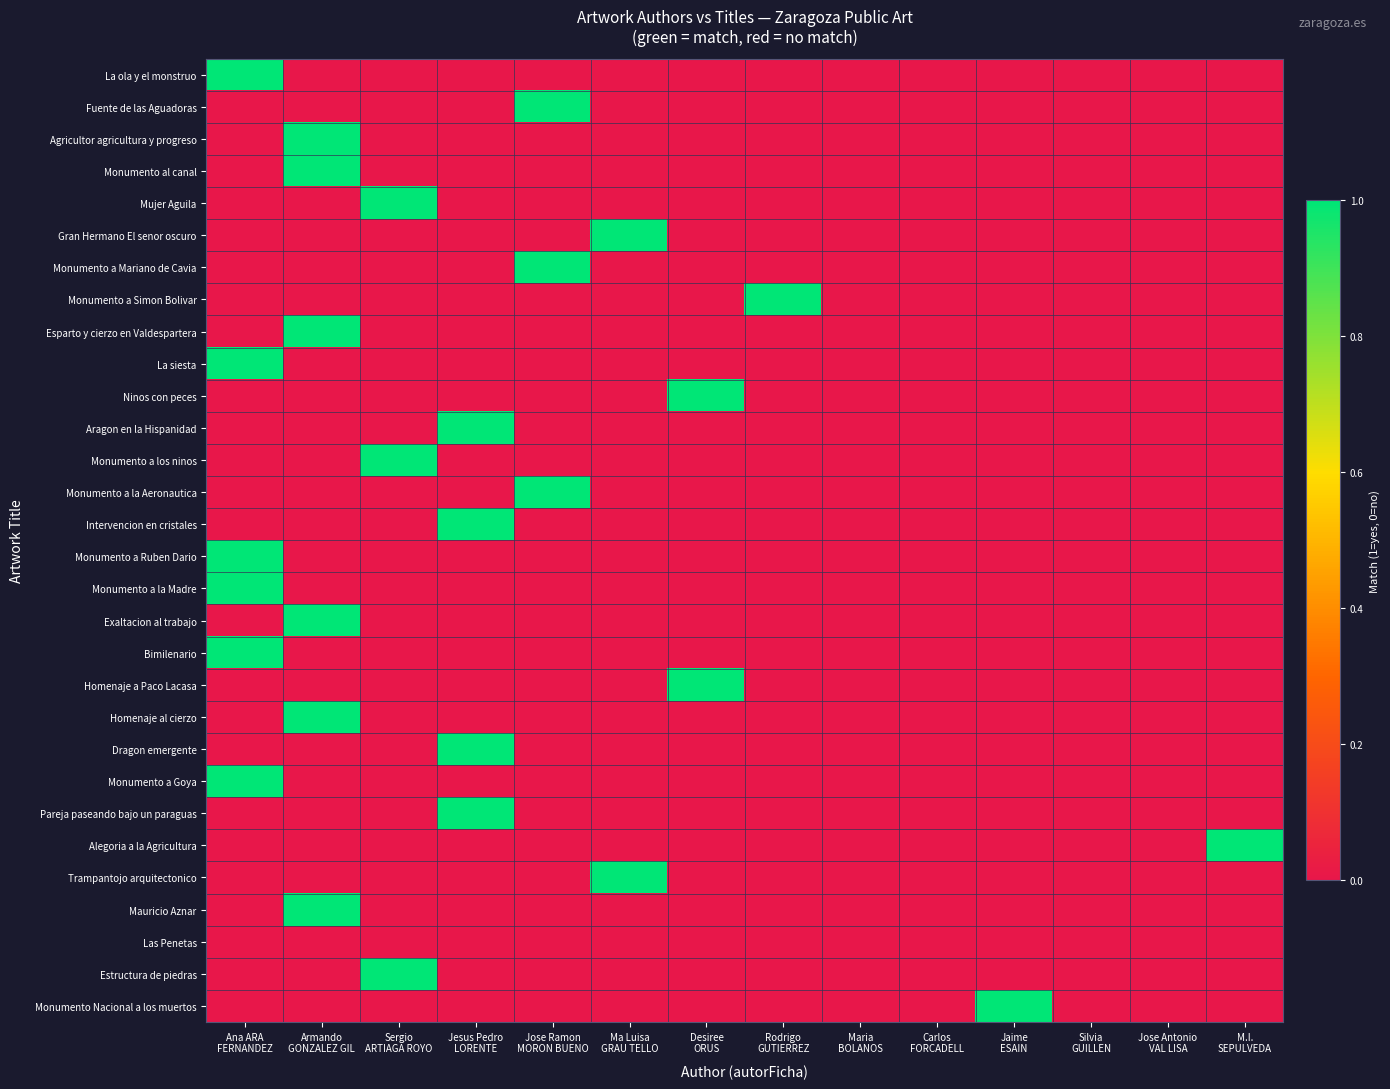

How many data points does each series have?

14